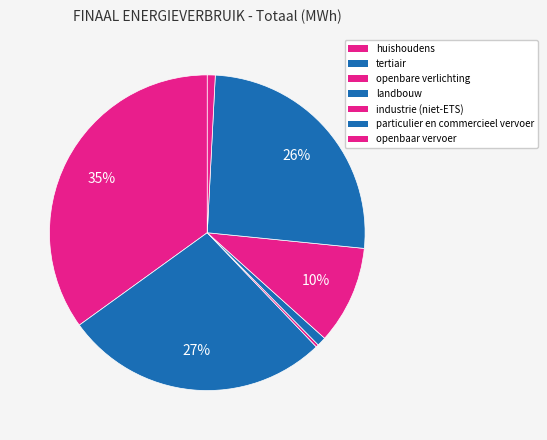

Is it true that particulier en commercieel vervoer is 17% of the pie?

False